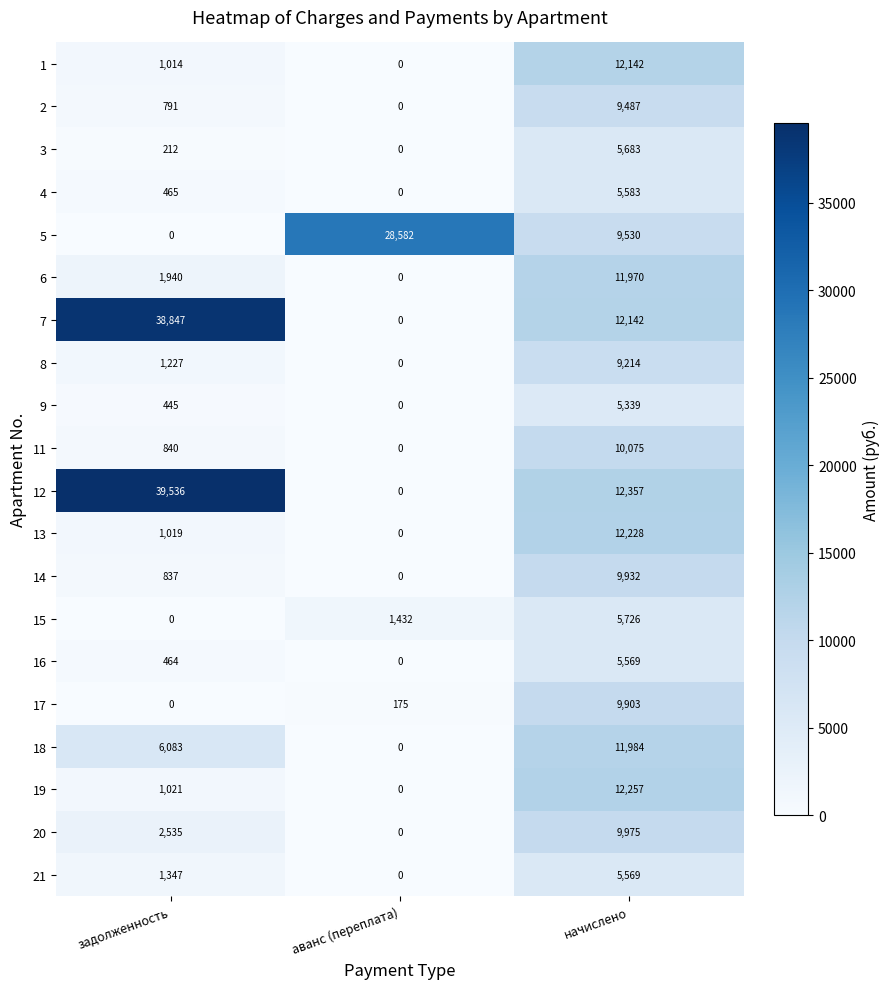

At which category does the chart reach its peak across all series?

задолженность